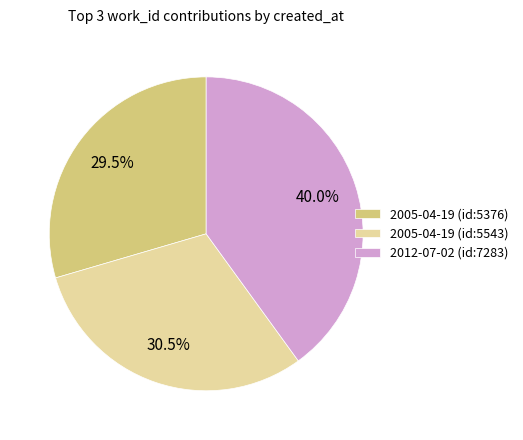

Approximately how many times larger is the value at 2005-04-19 (id:5376) compared to 2012-07-02 (id:7283)?

0.7